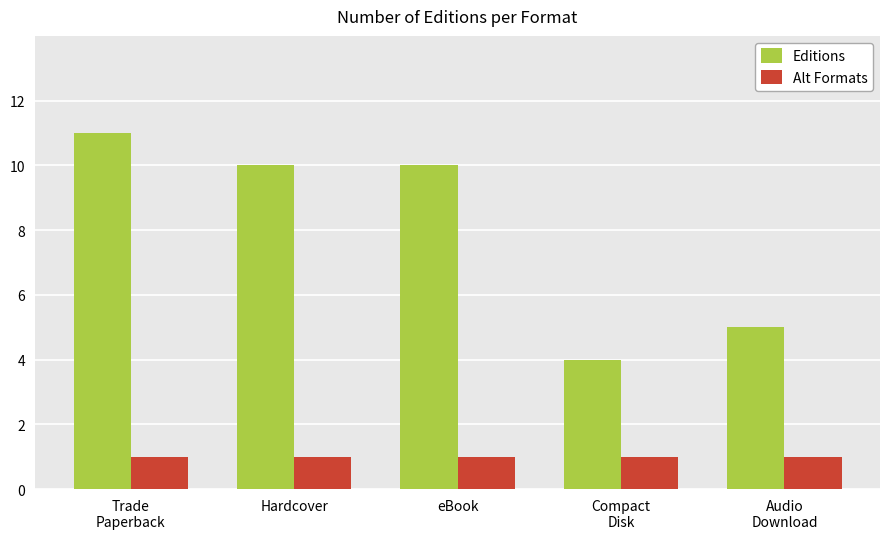

What is the greatest value displayed?

11